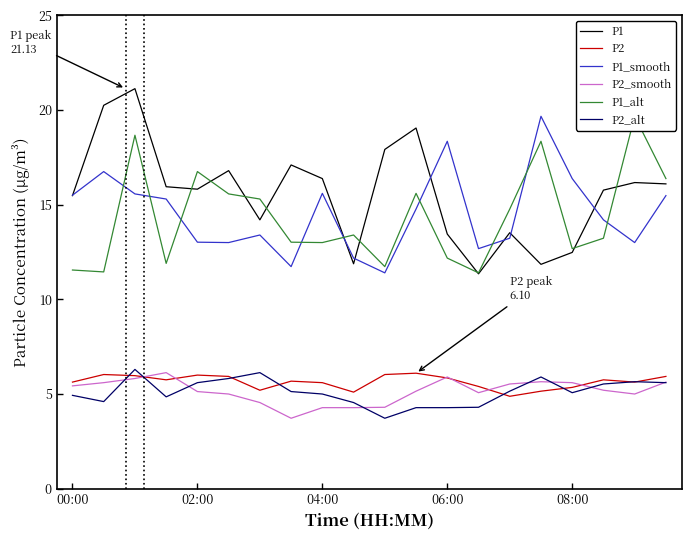

What is the difference between the maximum and minimum values in the P2 series?

1.2